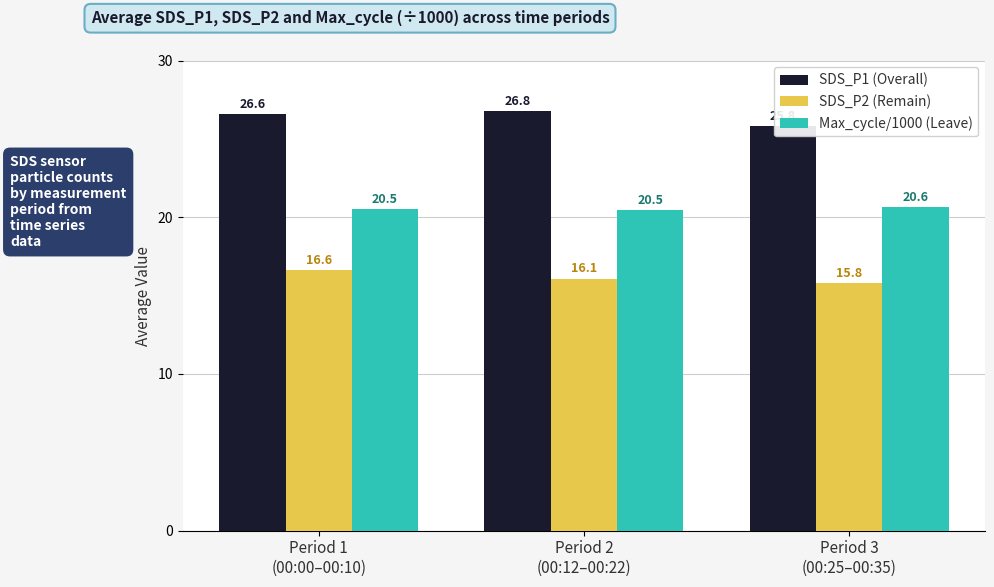

What are all the series names shown in the legend?

SDS_P1 (Overall), SDS_P2 (Remain), Max_cycle/1000 (Leave)